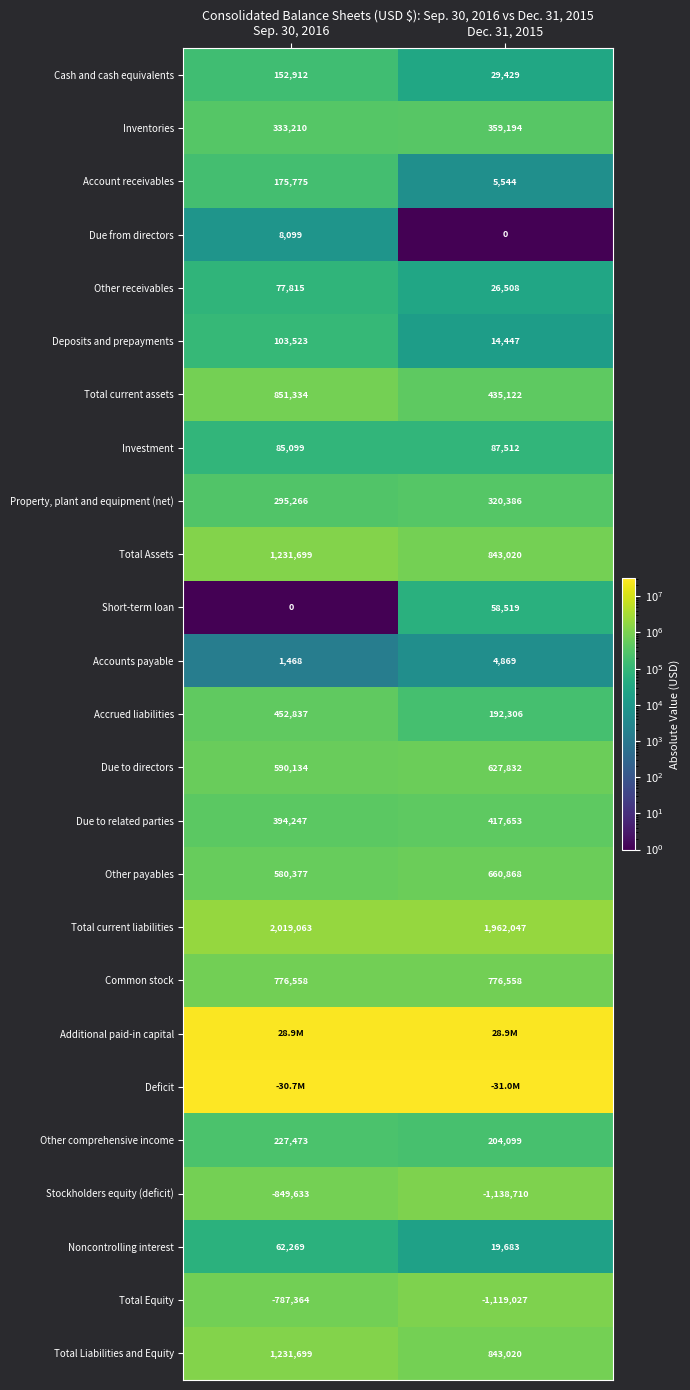

List the labels in order of Total current liabilities value, smallest first.

Dec. 31, 2015, Sep. 30, 2016